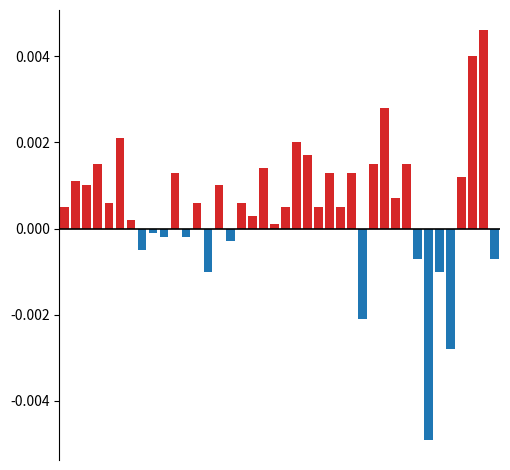

Rank the series at 31 from lowest to highest value.

negative, positive